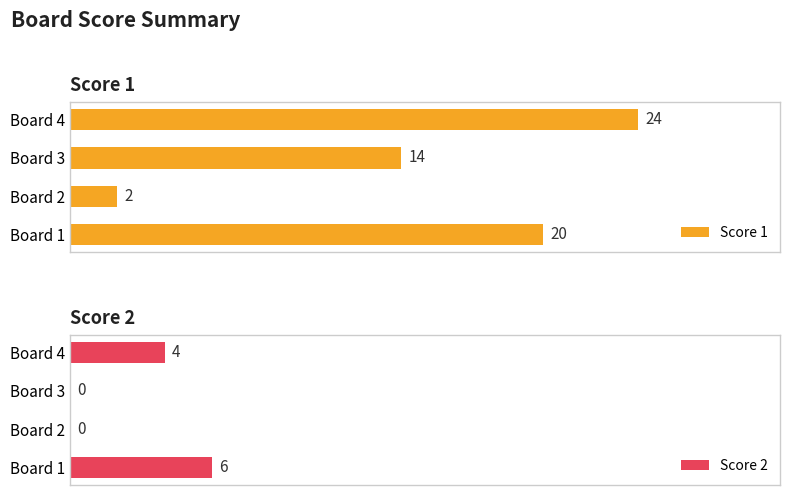

List the labels in order of Score 1 value, smallest first.

Board 2, Board 3, Board 1, Board 4